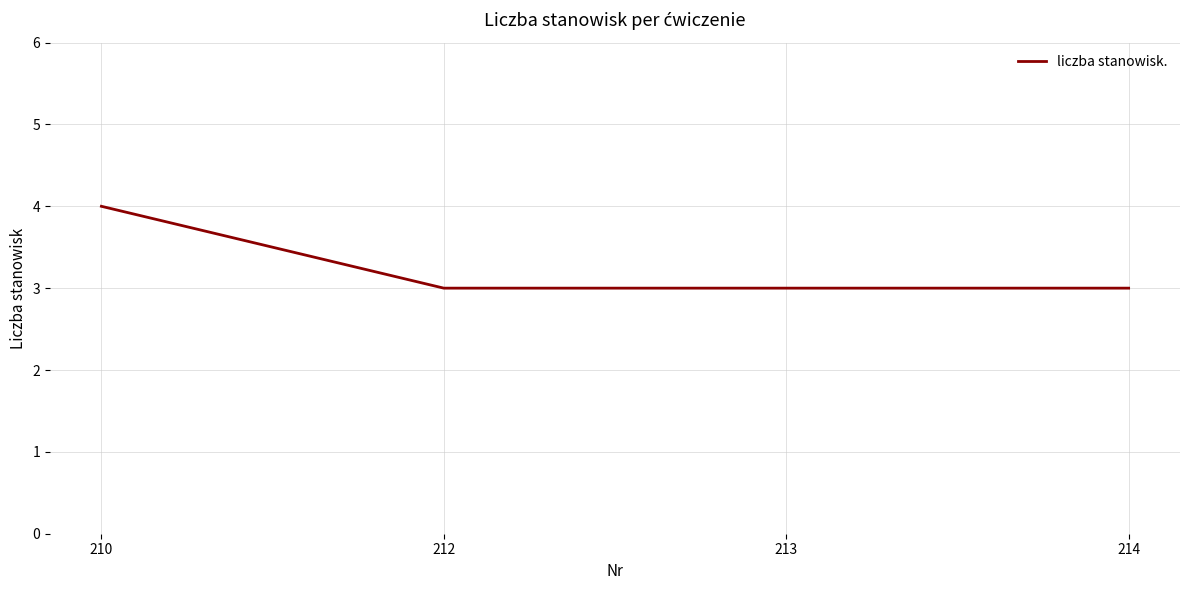

What is the change in value from 210 to 213?

-1